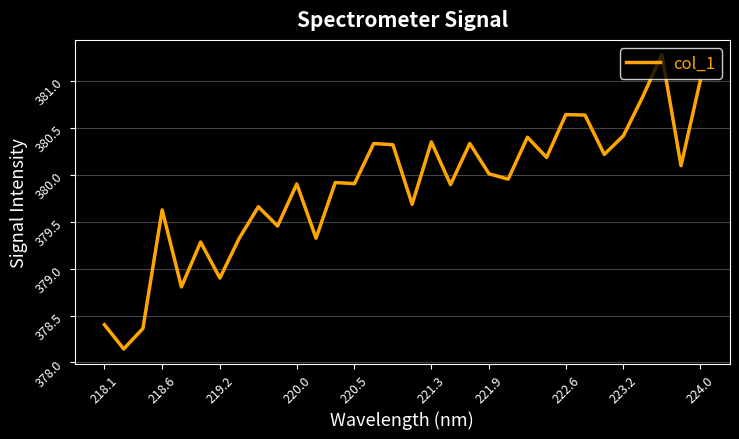

What is the difference between the maximum and minimum values?

3.1